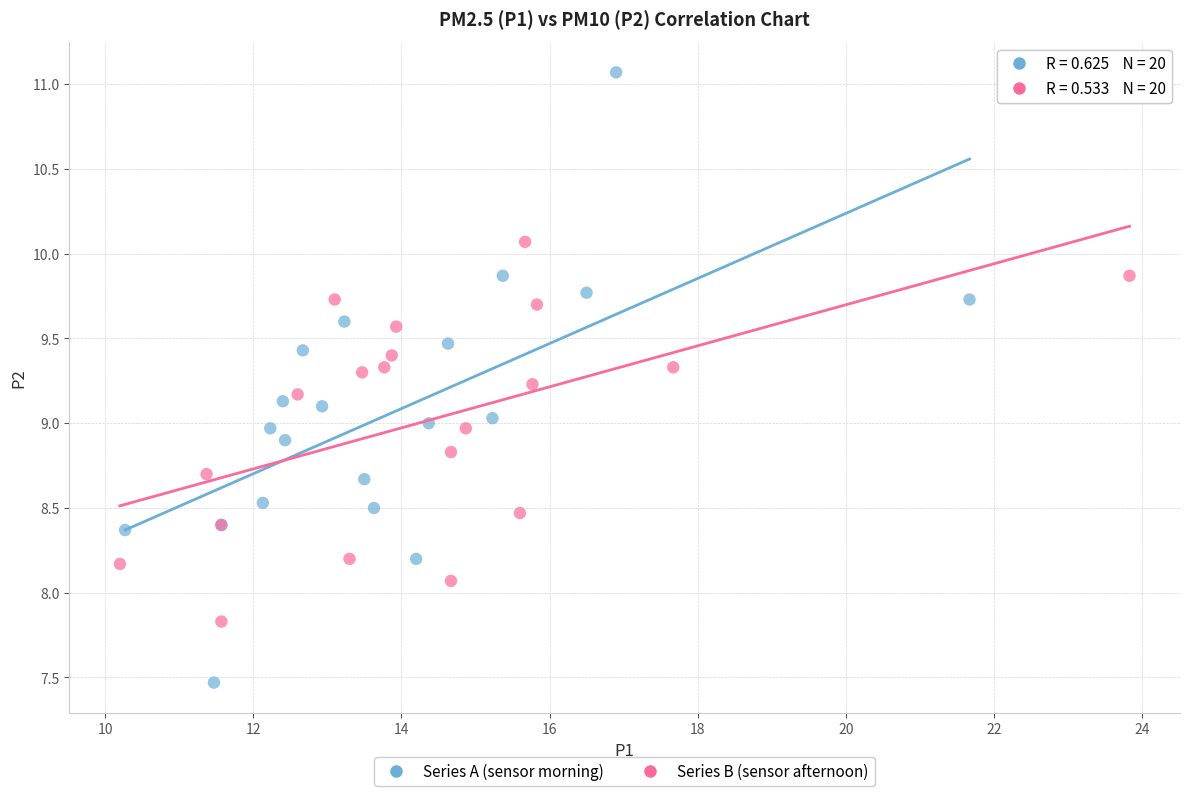

Which series has the largest Y range (max minus min)?

Series A (sensor morning)